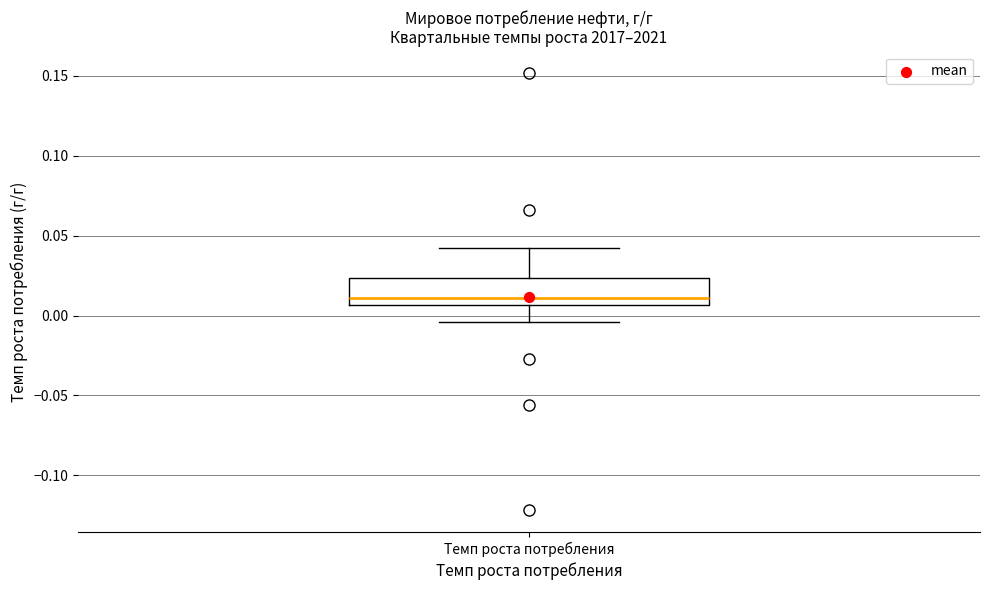

Read this box plot against the y-axis: the position of the median line, the range covered by the box, and the ends of both whiskers. The values are not printed on the chart, so give them approximately, as read against the axis.

median 0.010, box 0.005 to 0.025, whiskers -0.005 to 0.040